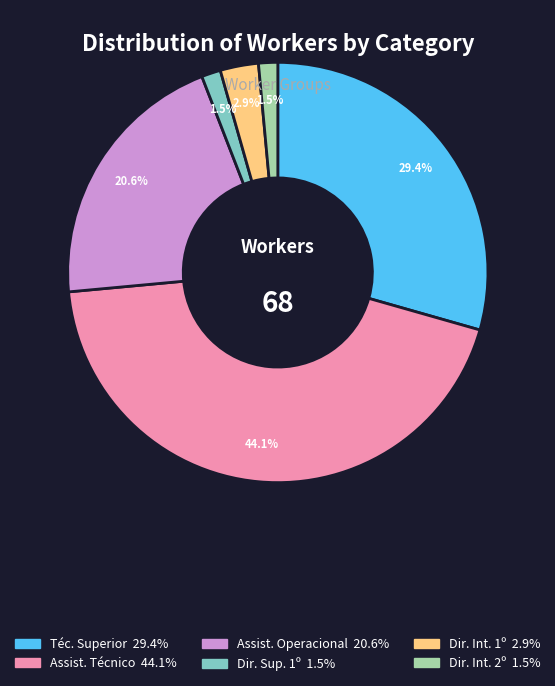

How many slices are in this pie chart?

6